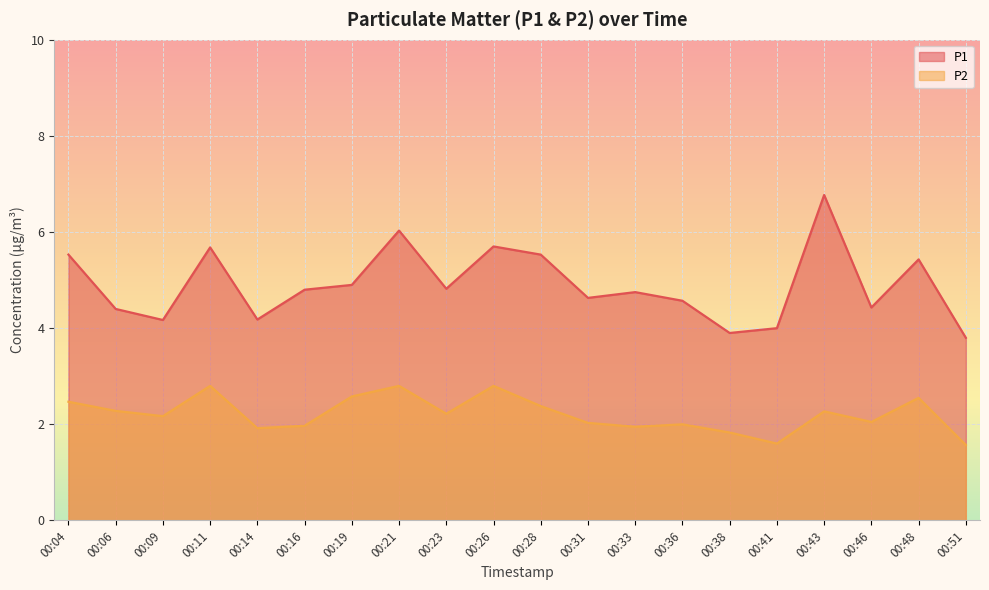

Reading right to left, what are all the values shown in this chart?

P1: 3.8	5.4	4.4	6.8	4.0	3.9	4.6	4.8	4.6	5.5	5.7	4.8	6.0	4.9	4.8	4.2	5.7	4.2	4.4	5.5
P2: 1.6	2.5	2.0	2.3	1.6	1.8	2.0	1.9	2.0	2.4	2.8	2.2	2.8	2.6	2.0	1.9	2.8	2.2	2.3	2.5